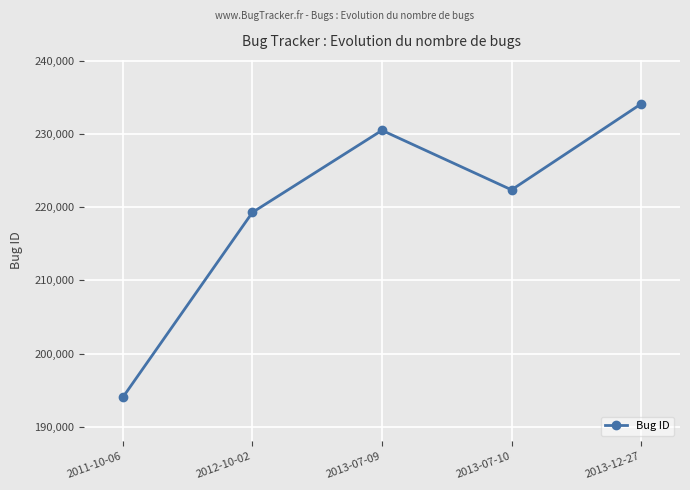

What position from the left is 2012-10-02?

2